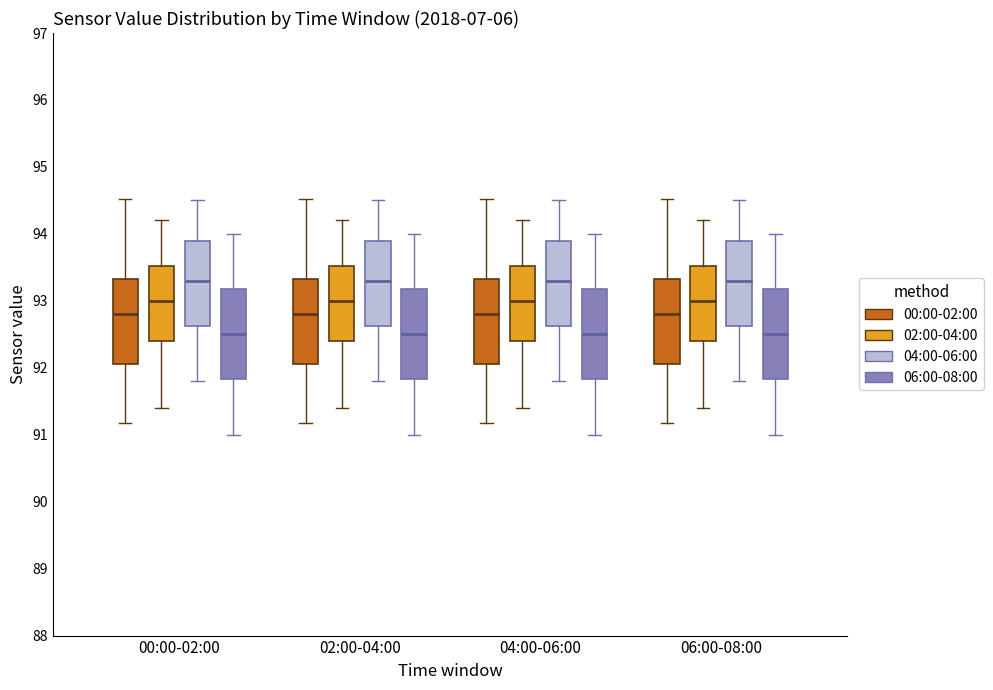

Reading left to right, transcribe this box plot: for each box, give where its median line is, the range the box spans, and where its two whiskers end, as read against the y-axis. The values are not printed on the chart, so give them approximately, as read against the axis.

00:00-02:00 (00:00-02:00): median 92.8, box 92.1 to 93.3, whiskers 91.2 to 94.5
00:00-02:00 (02:00-04:00): median 93.0, box 92.4 to 93.5, whiskers 91.4 to 94.2
00:00-02:00 (04:00-06:00): median 93.3, box 92.6 to 93.9, whiskers 91.8 to 94.5
00:00-02:00 (06:00-08:00): median 92.5, box 91.8 to 93.2, whiskers 91.0 to 94.0
02:00-04:00 (00:00-02:00): median 92.8, box 92.1 to 93.3, whiskers 91.2 to 94.5
02:00-04:00 (02:00-04:00): median 93.0, box 92.4 to 93.5, whiskers 91.4 to 94.2
02:00-04:00 (04:00-06:00): median 93.3, box 92.6 to 93.9, whiskers 91.8 to 94.5
02:00-04:00 (06:00-08:00): median 92.5, box 91.8 to 93.2, whiskers 91.0 to 94.0
04:00-06:00 (00:00-02:00): median 92.8, box 92.1 to 93.3, whiskers 91.2 to 94.5
04:00-06:00 (02:00-04:00): median 93.0, box 92.4 to 93.5, whiskers 91.4 to 94.2
04:00-06:00 (04:00-06:00): median 93.3, box 92.6 to 93.9, whiskers 91.8 to 94.5
04:00-06:00 (06:00-08:00): median 92.5, box 91.8 to 93.2, whiskers 91.0 to 94.0
06:00-08:00 (00:00-02:00): median 92.8, box 92.1 to 93.3, whiskers 91.2 to 94.5
06:00-08:00 (02:00-04:00): median 93.0, box 92.4 to 93.5, whiskers 91.4 to 94.2
06:00-08:00 (04:00-06:00): median 93.3, box 92.6 to 93.9, whiskers 91.8 to 94.5
06:00-08:00 (06:00-08:00): median 92.5, box 91.8 to 93.2, whiskers 91.0 to 94.0